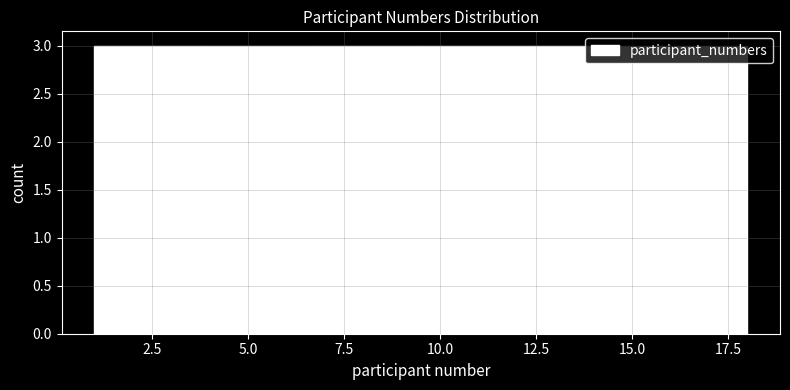

Reading left to right, transcribe this chart: for each bar, give the range it covers on the x-axis and its height. Neither the bar edges nor the heights are printed on the chart, so give them approximately, as read against the axes.

1.0 to 4.0: 3
4.0 to 6.5: 3
6.5 to 9.5: 3
9.5 to 12.5: 3
12.5 to 15.0: 3
15.0 to 18.0: 3